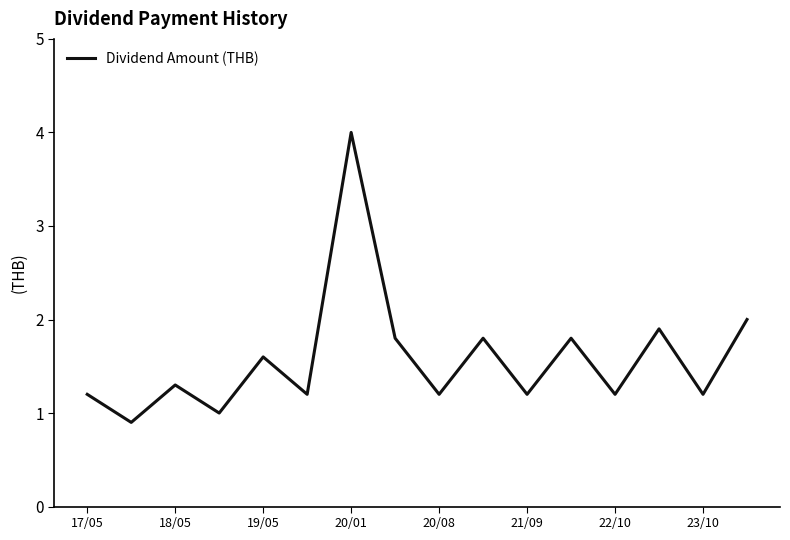

What is the smallest value displayed?

0.9